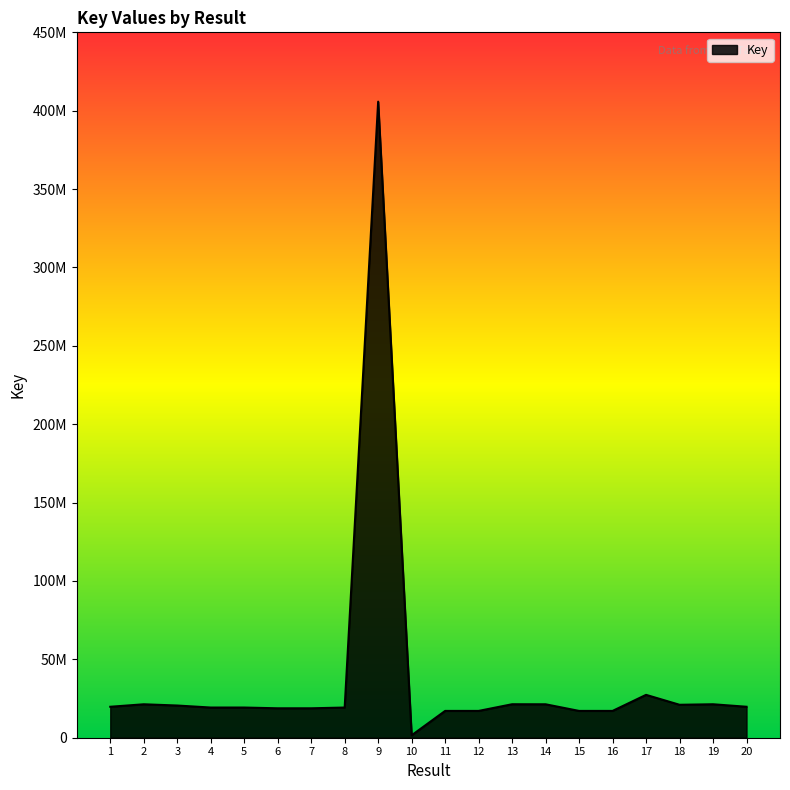

What is the difference between the values at 8 and 14?

2074055